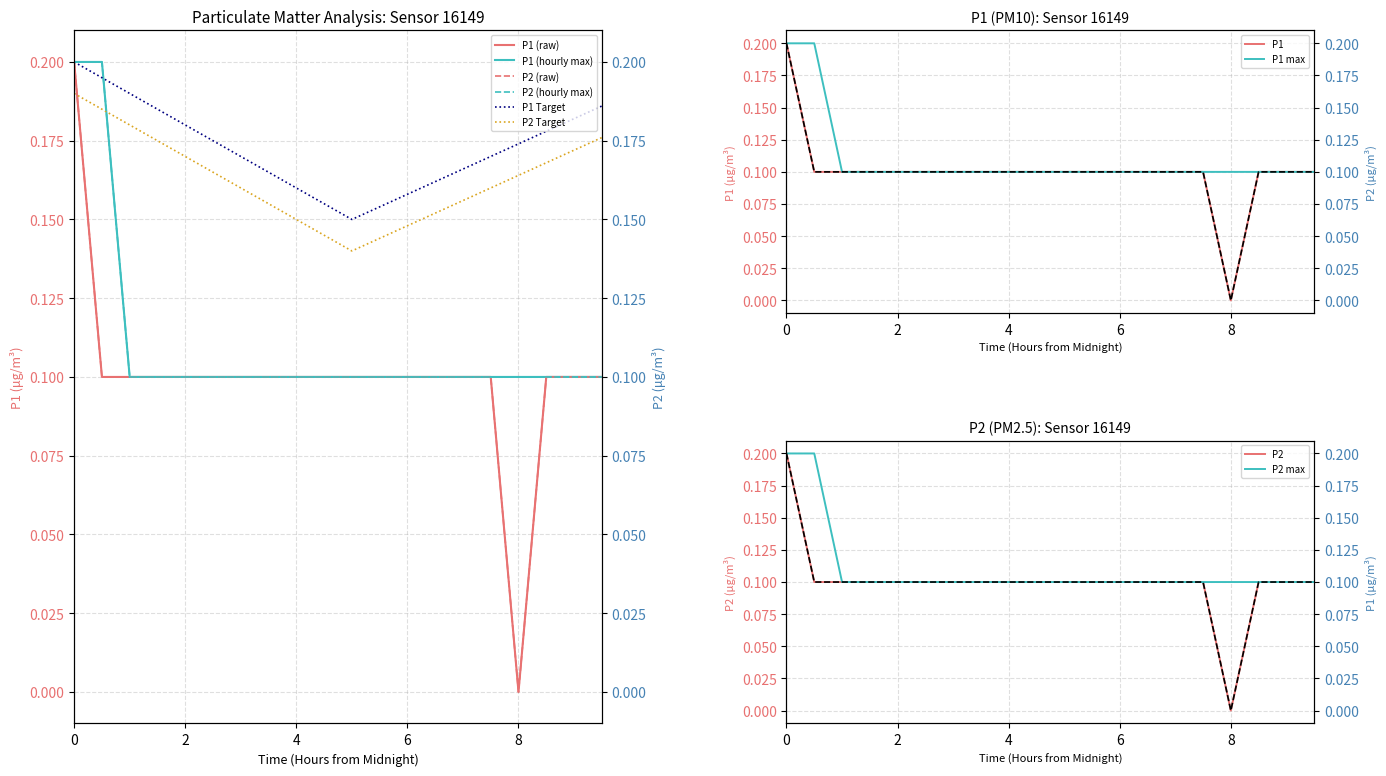

True or false: P1 (hourly max) has a value of 0.1 at 8.

True